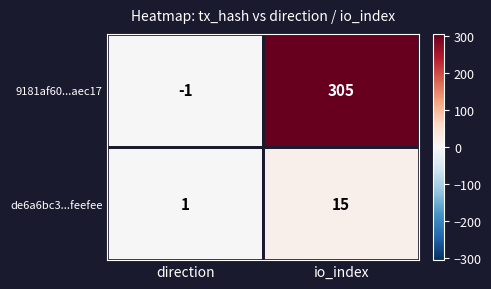

What is the sum of the de6a6bc3...feefee values at io_index and direction?

16